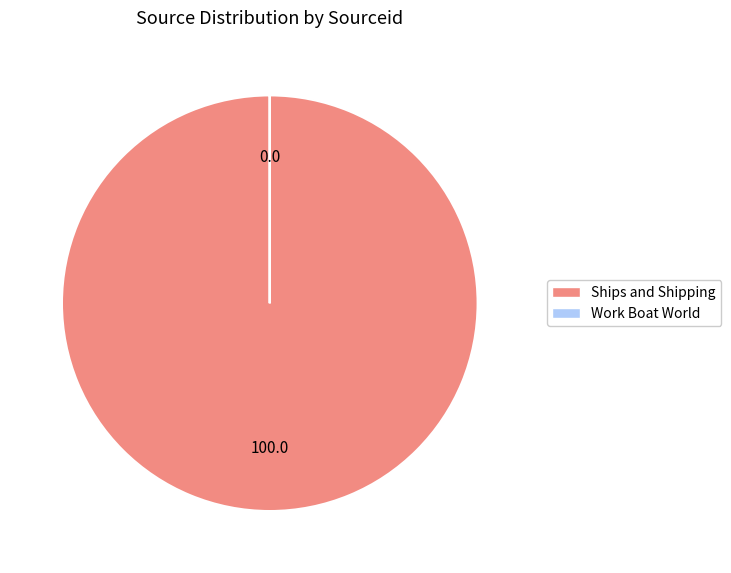

What is the largest slice in the pie chart?

Ships and Shipping